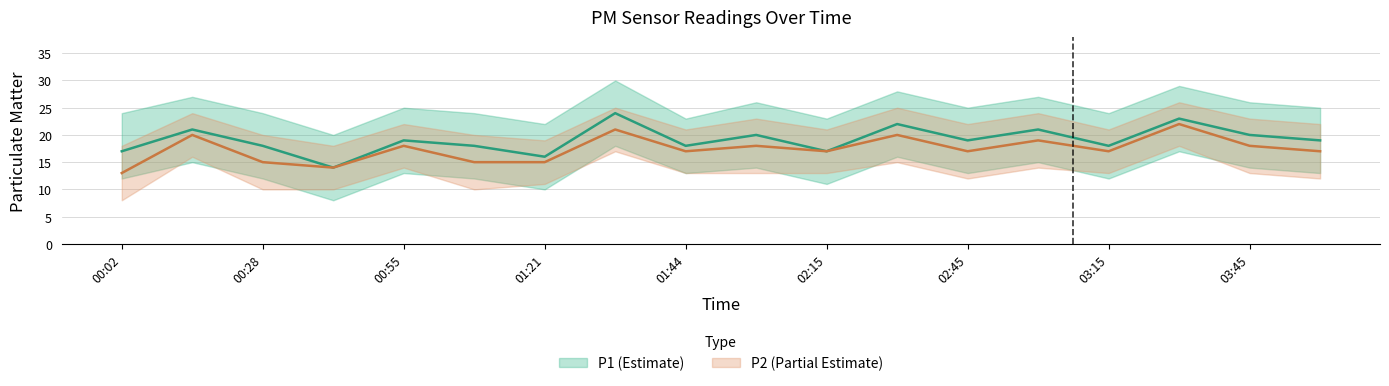

List the labels in order of P2_lower value, smallest first.

00:02, 00:28, 00:41, 01:08, 01:21, 02:45, 04:00, 01:44, 02:00, 02:15, 03:15, 03:45, 00:55, 03:00, 02:30, 00:15, 01:34, 03:30